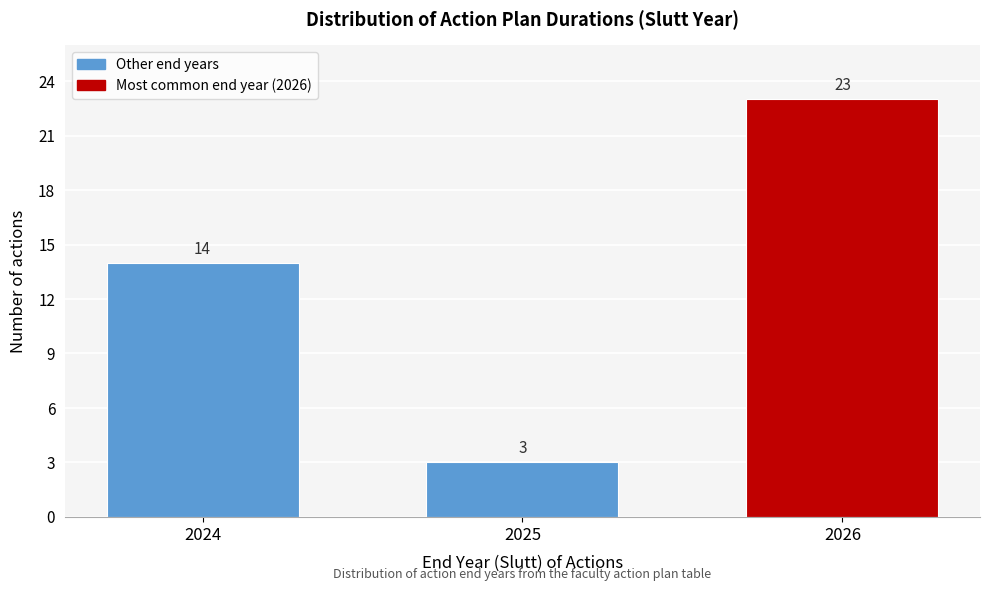

Reading right to left, what are all the values shown in this chart?

2026=23	2025=3	2024=14